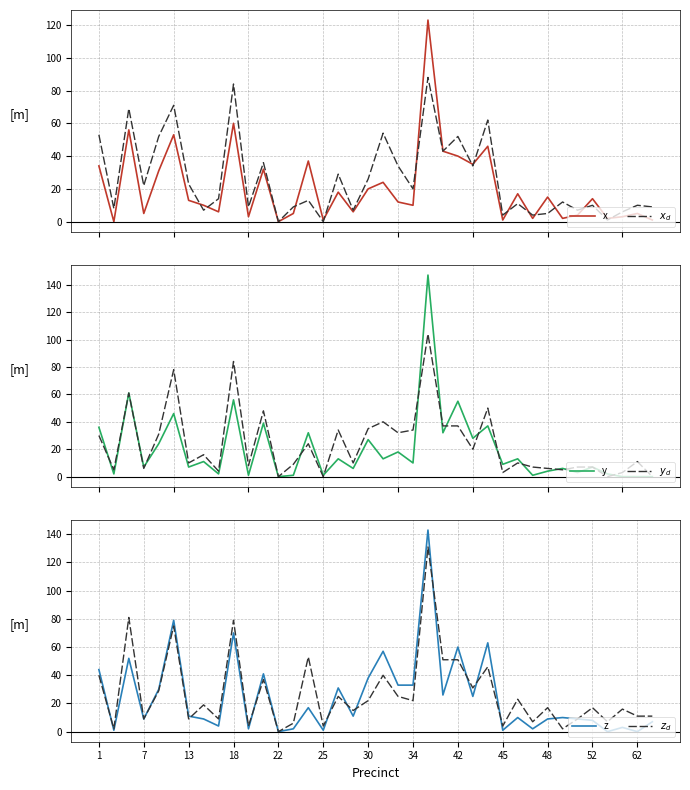

What is the value of the y point at the 12th from the left?

39